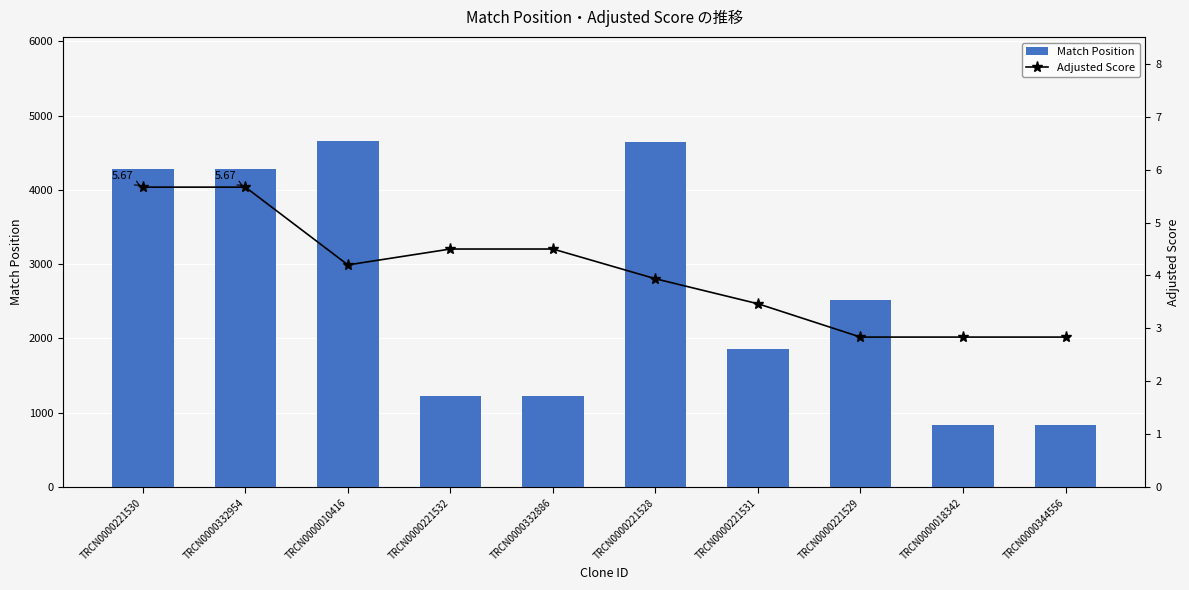

Is the value of Adjusted Score at TRCN0000018342 greater than the value of Match Position at TRCN0000221532?

No